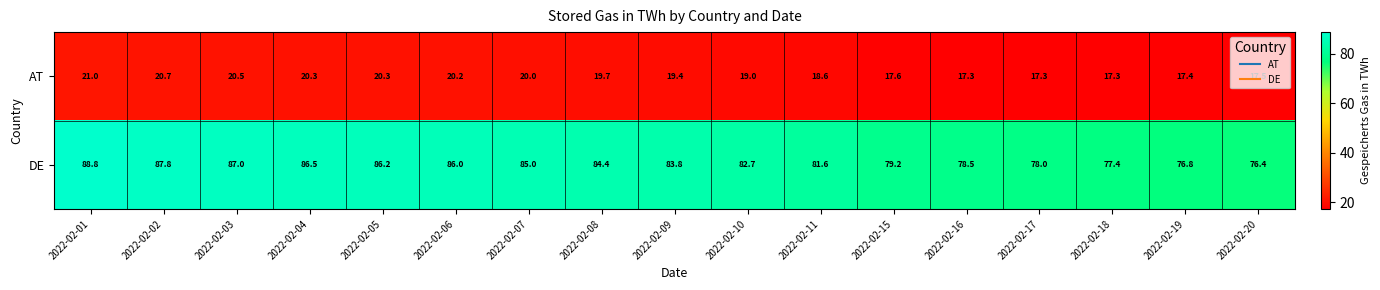

Which series changed the most between 2022-02-11 and 2022-02-16?

DE